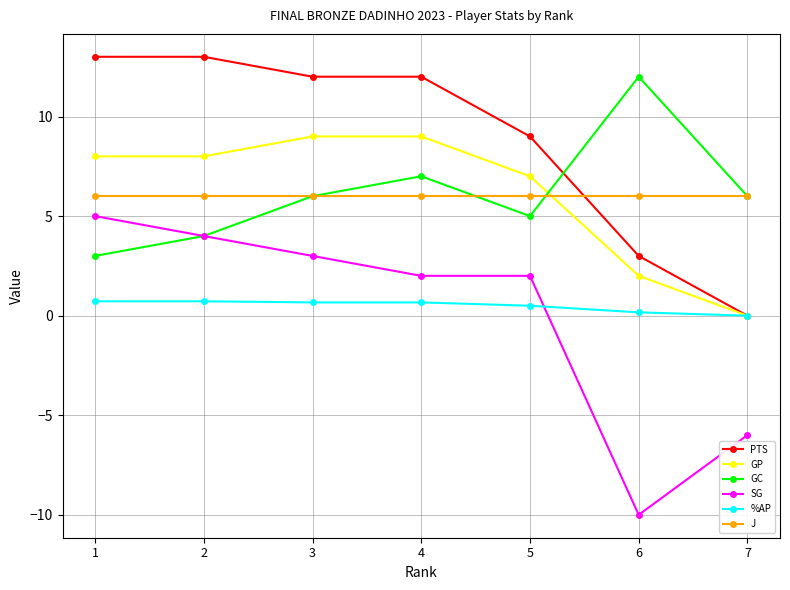

Count the number of categories in the chart.

7